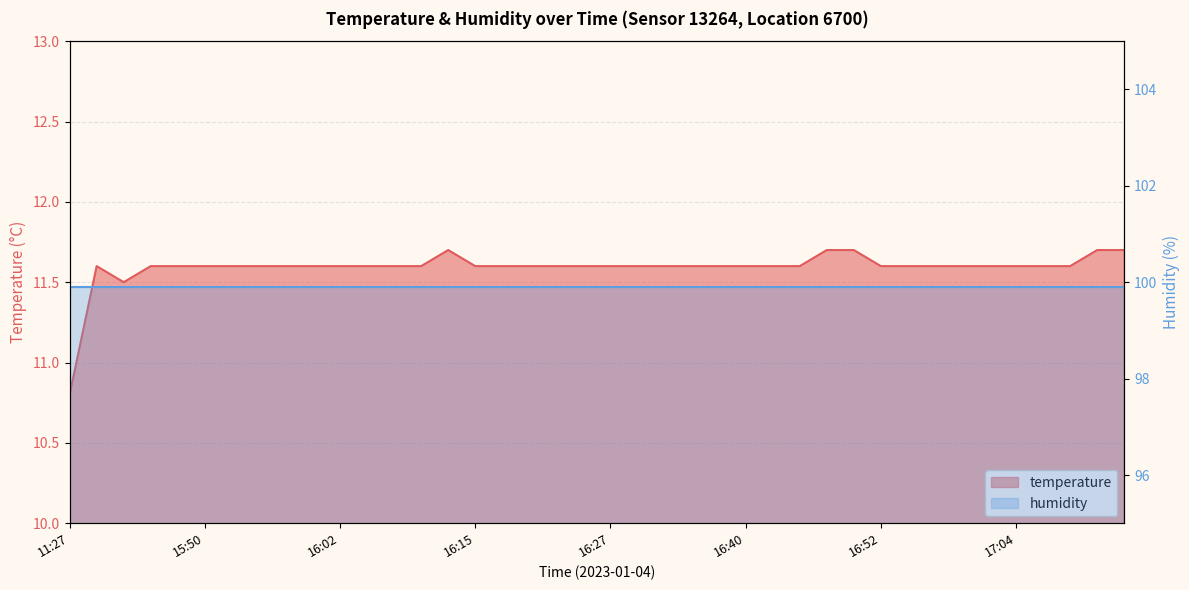

Which label corresponds to the largest value in the chart?

16:12